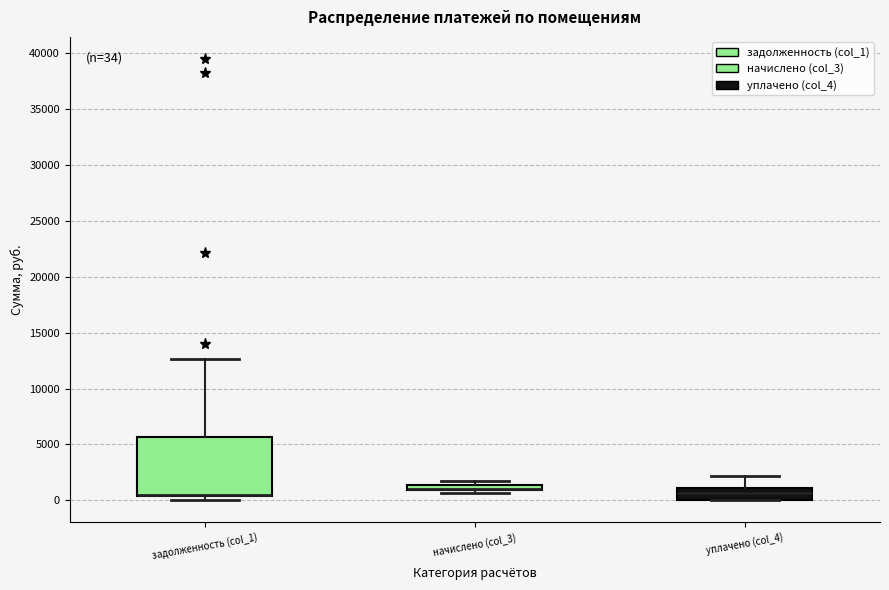

Which box is the tallest, from its lower edge to its upper edge?

задолженность (col_1)